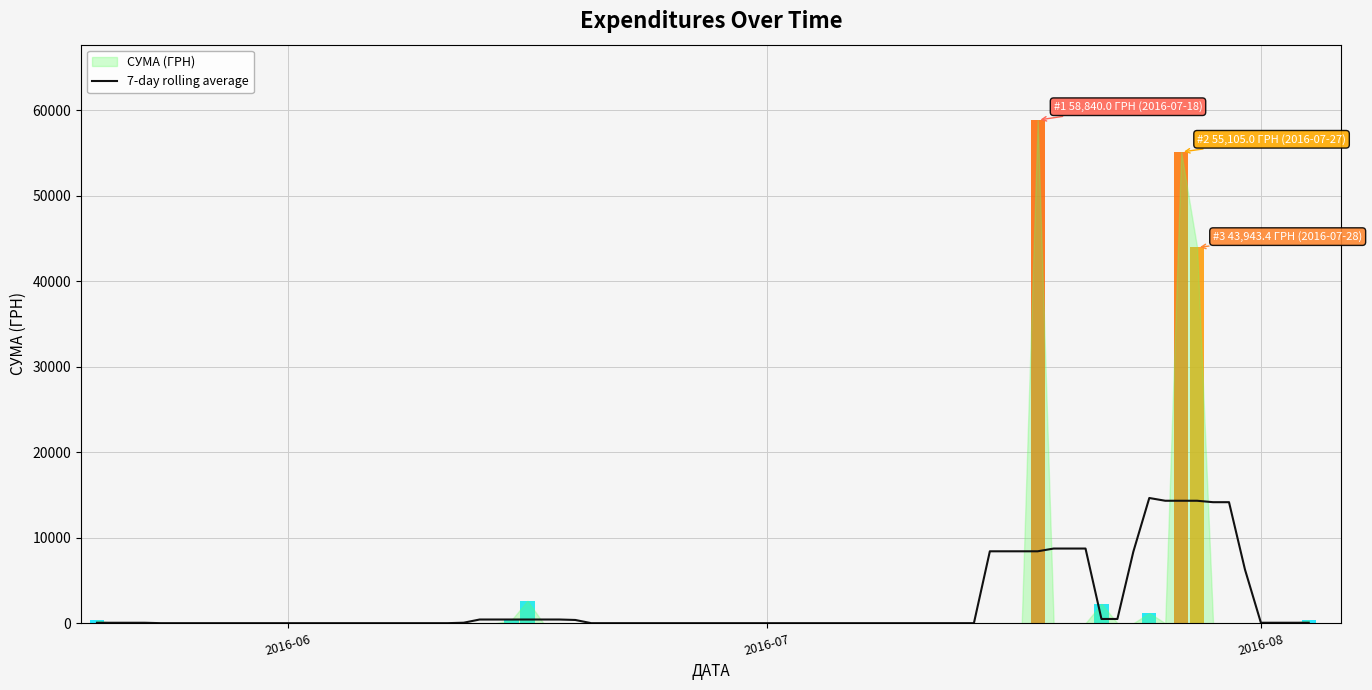

List the labels in order of value, largest first.

1, 33, 20, 35, 32, 34, 27, 6, 23, 21, 37, 10, 15, 31, 22, 36, 2, 13, 3, 30, 14, 29, 25, 12, 26, 4, 8, 11, 24, 19, 28, 38, 0, 39, 5, 9, 16, 18, 17, 7